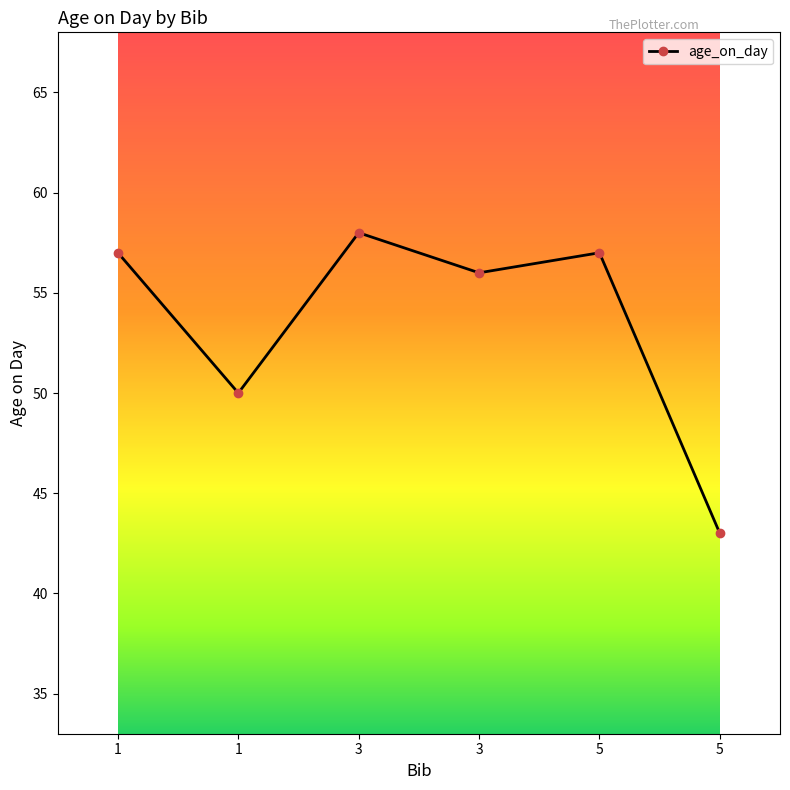

How many lines are shown in the chart?

1